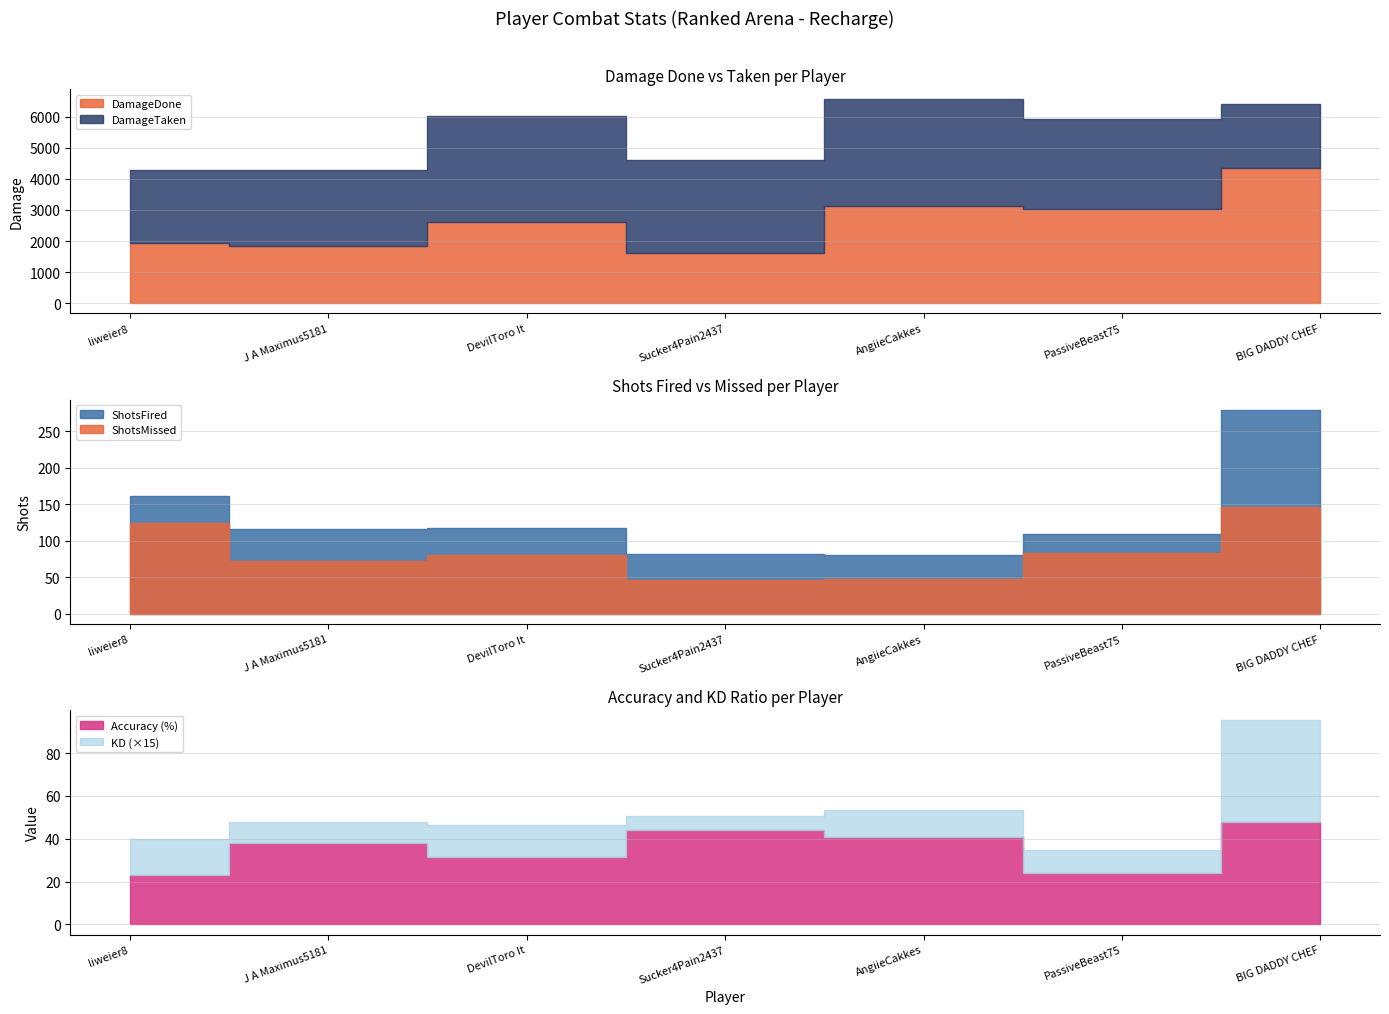

Reading left to right, extract all data points from this chart.

Accuracy: 23.0	37.9	31.6	43.9	40.7	23.9	47.7
KD: 1.1	0.7	1.0	0.5	0.8	0.7	3.2
DamageDone: 1929.0	1840.0	2602.0	1607.0	3123.0	3033.0	4347.0
DamageTaken: 2361.0	2428.0	3406.0	2986.0	3435.0	2901.0	2066.0
ShotsFired: 161.0	116.0	117.0	82.0	81.0	109.0	279.0
ShotsMissed: 124.0	72.0	80.0	46.0	48.0	83.0	146.0